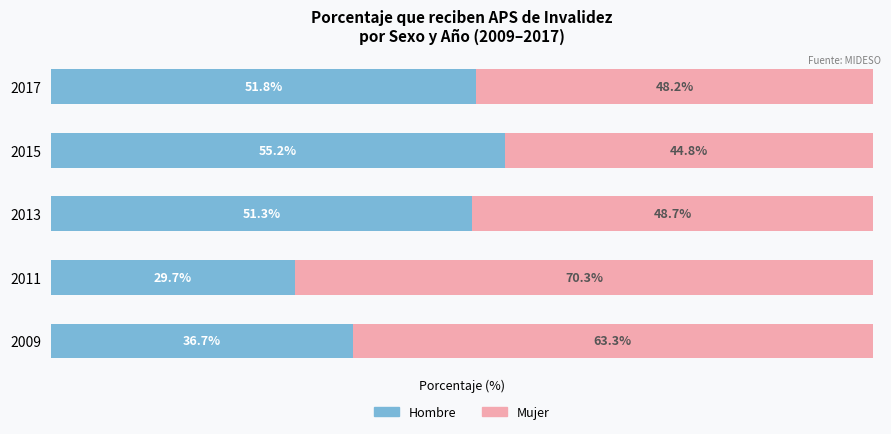

What are all the series names shown in the legend?

Hombre, Mujer